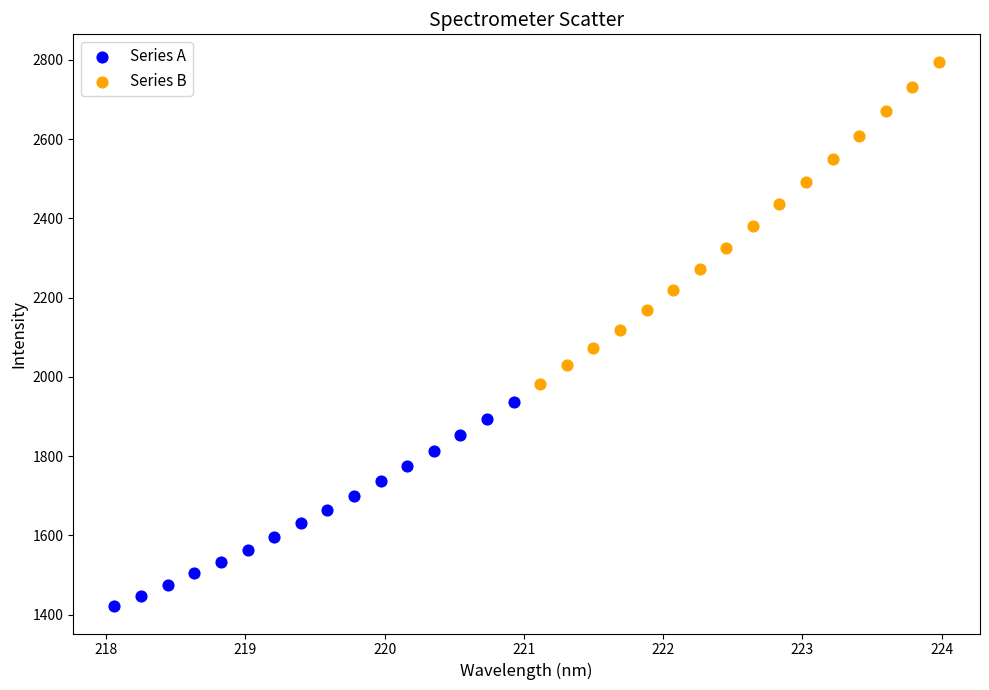

Which series has the widest spread of Y values?

Series B